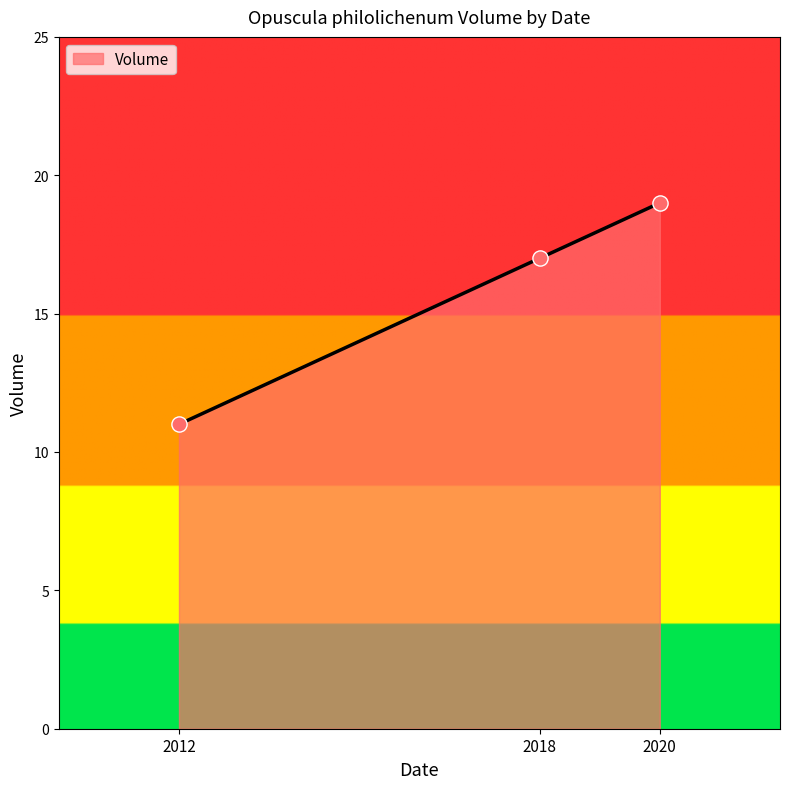

What is the ratio of the value at 2020 to the value at 2012?

1.7